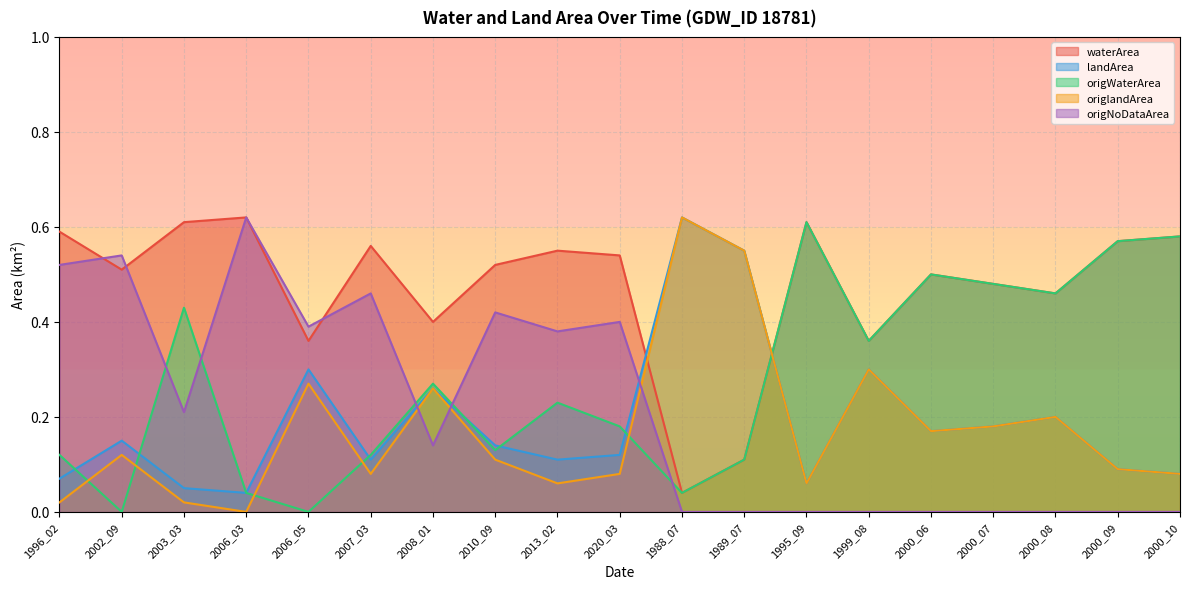

What is the total value across all series at 2002_09?

1.3